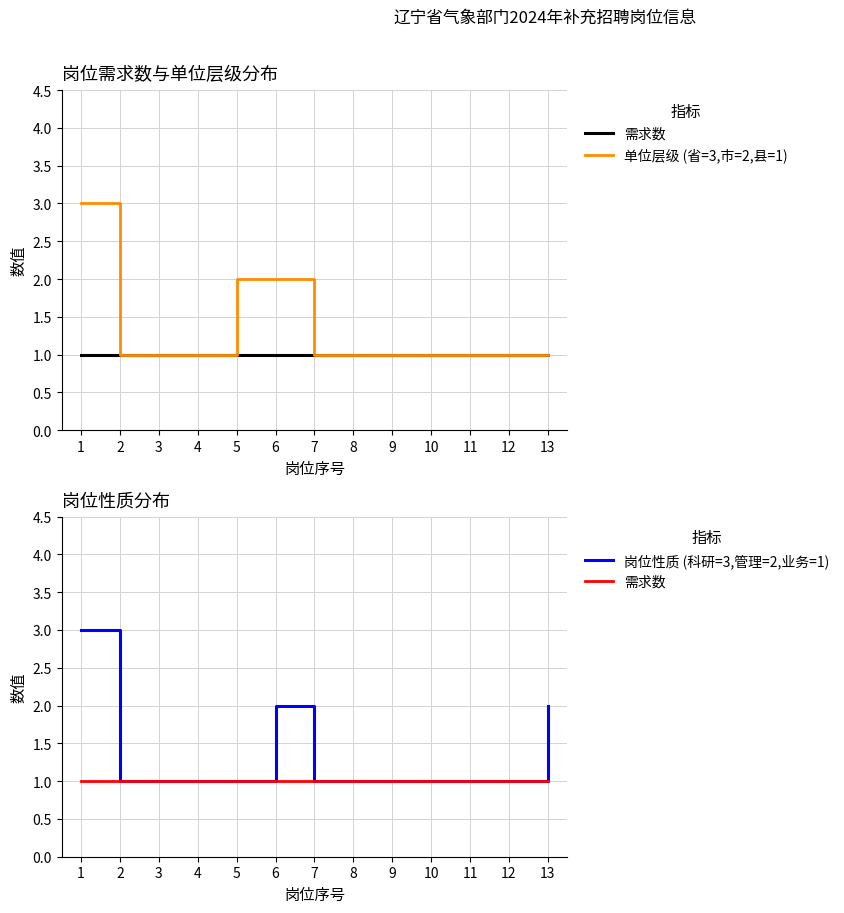

True or false: 单位层级 (省=3,市=2,县=1) and 岗位性质 (科研=3,管理=2,业务=1) intersect in this chart.

False